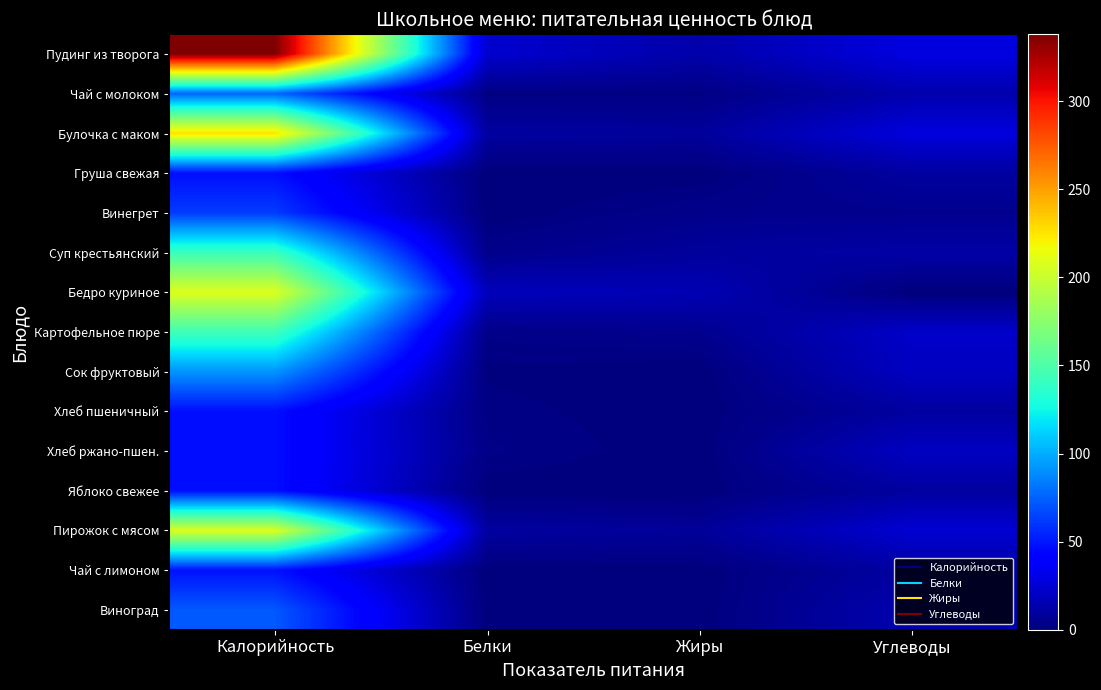

How many distinct data groups are displayed?

15